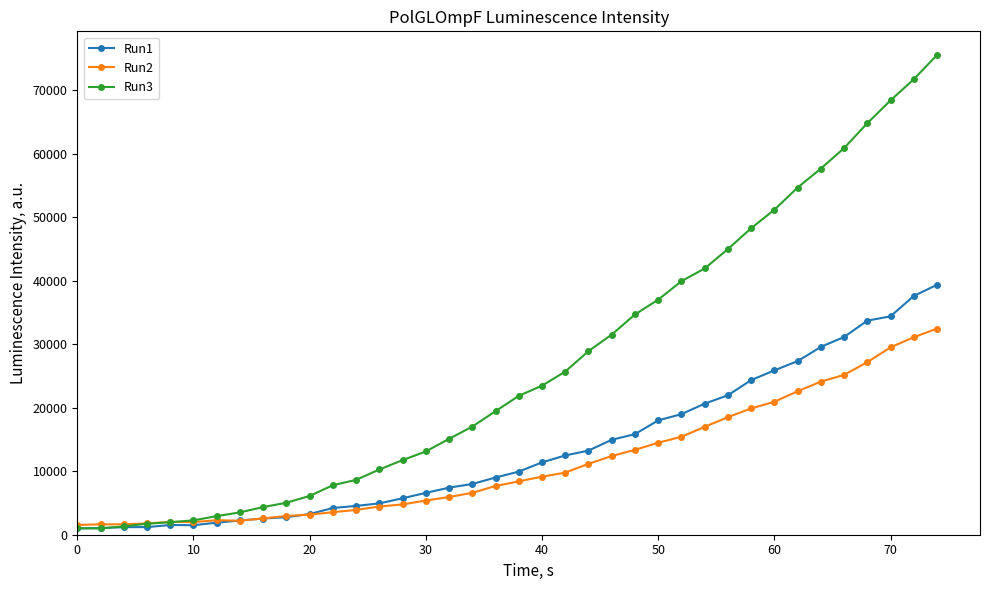

Which series has the largest range (max minus min)?

Run3